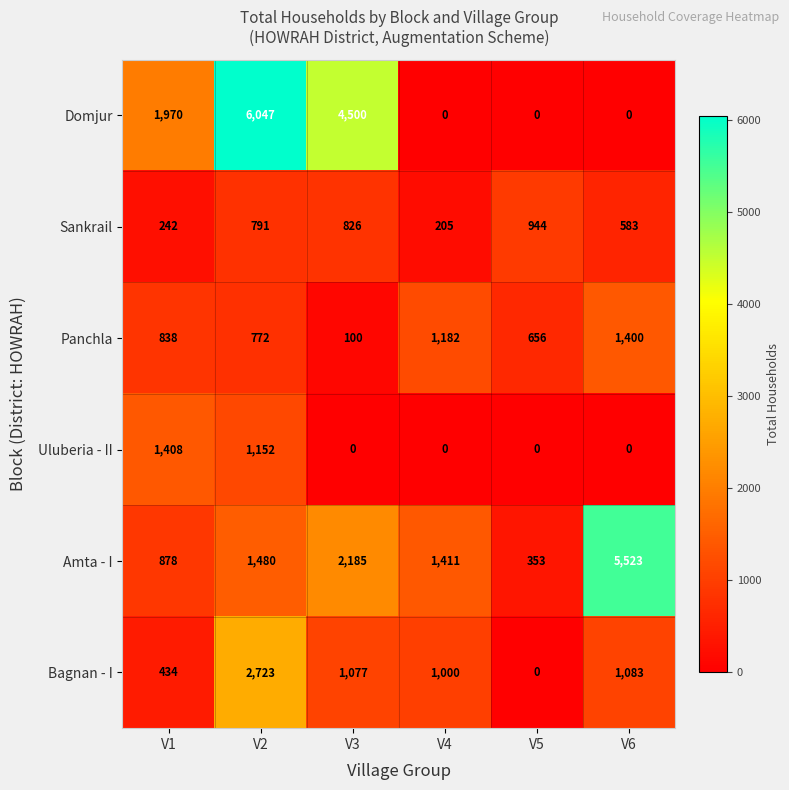

How many series are shown in this chart?

6